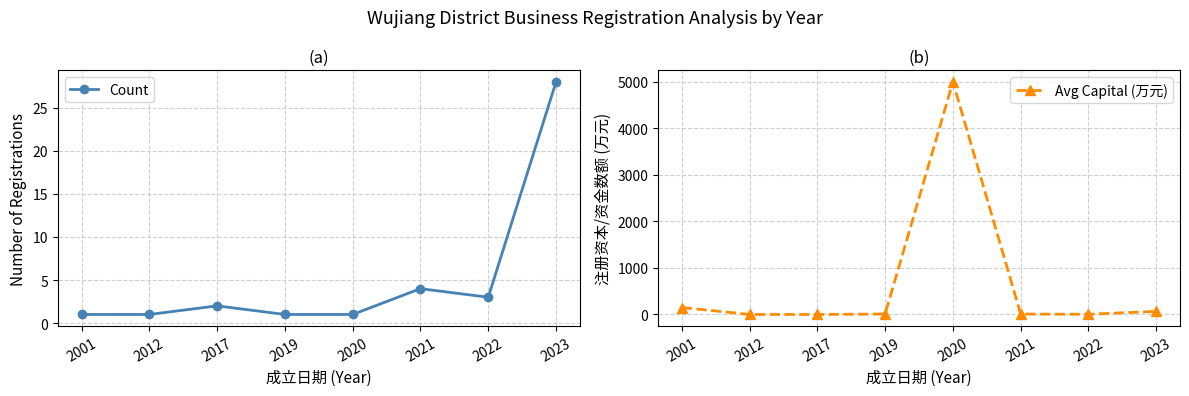

How many interior local valleys does the Avg Capital (万元) series have?

1